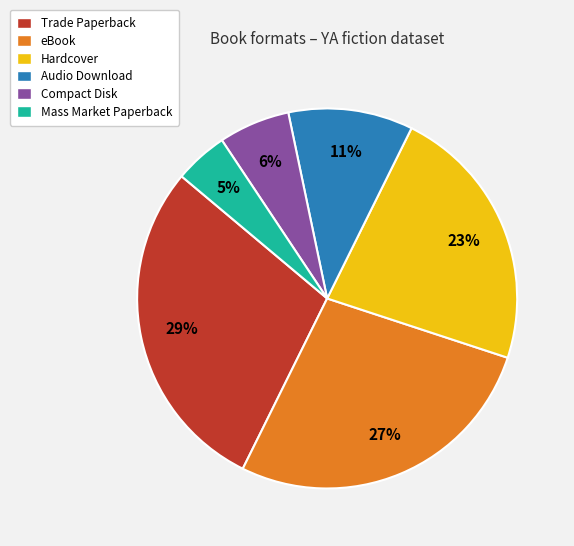

Is there any slice that represents more than half of the pie?

No